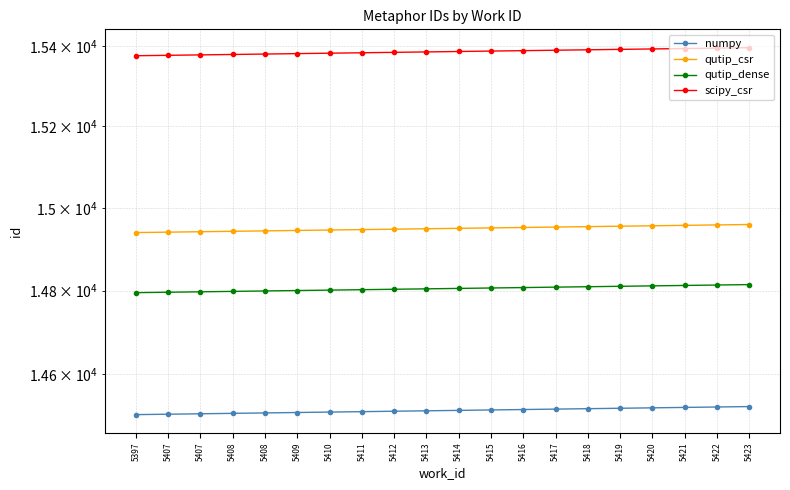

Which series has the largest total across all categories?

scipy_csr